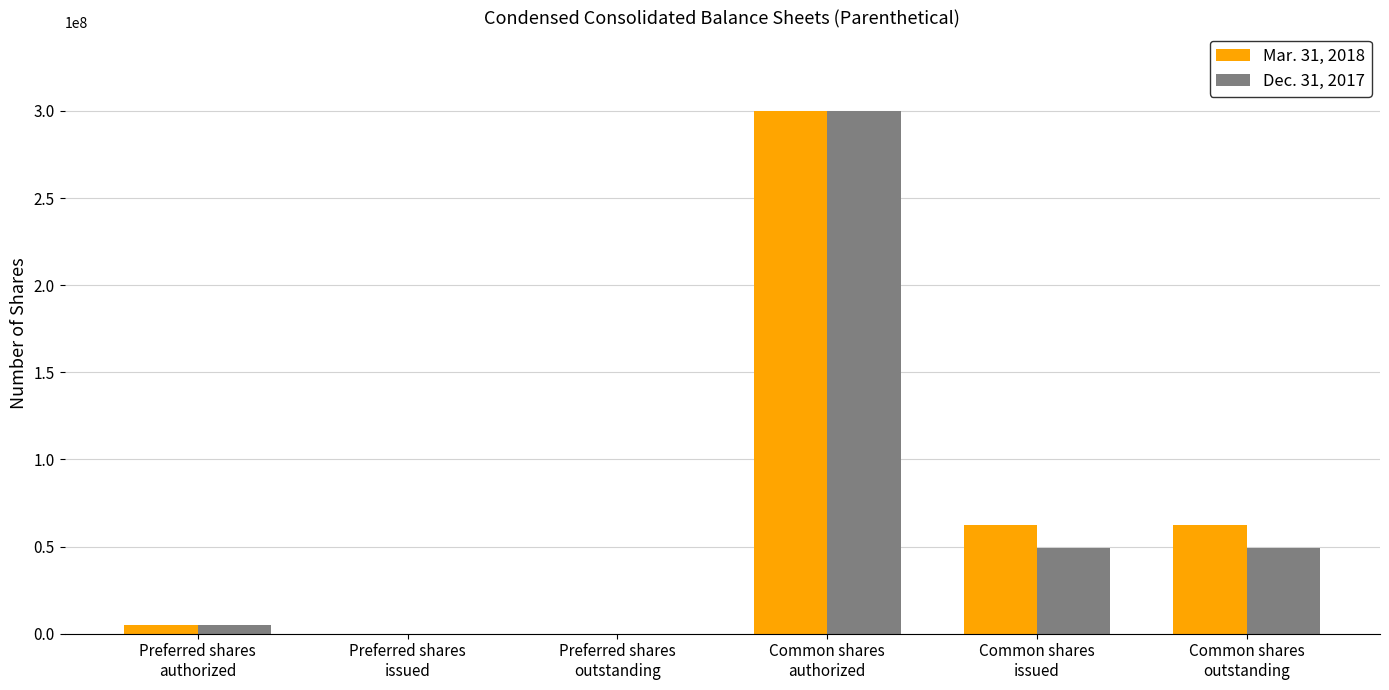

How many distinct data groups are displayed?

2